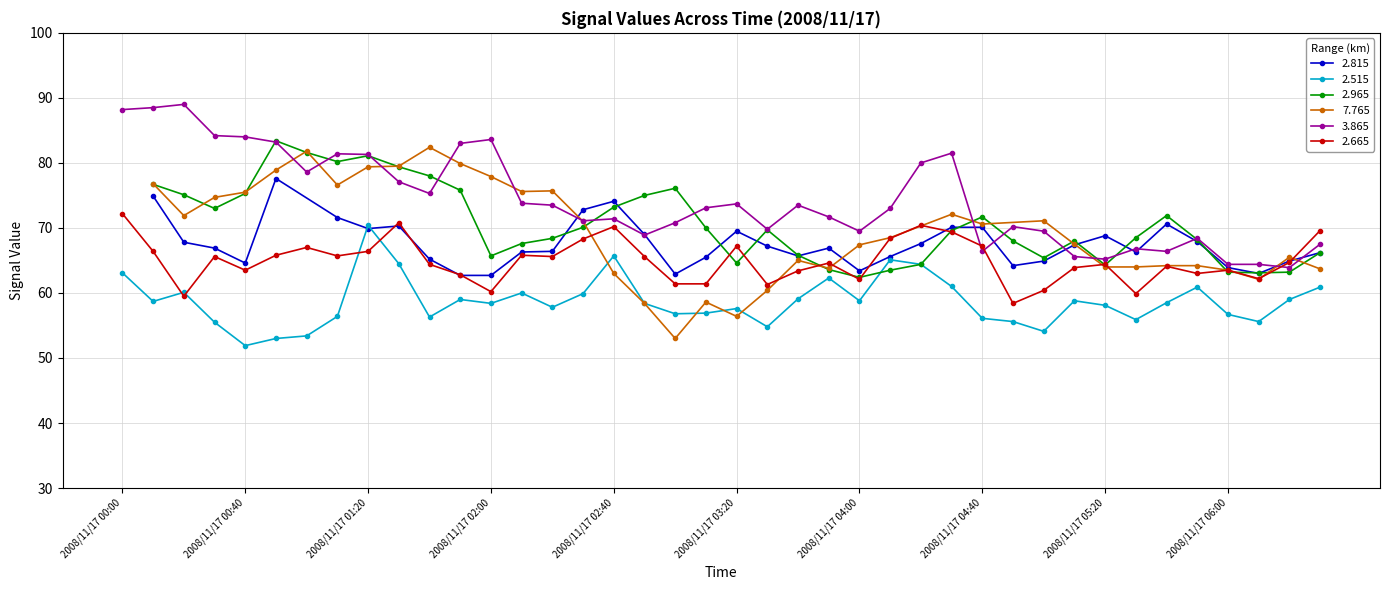

What is the label of the 11th point from the left?

2008/11/17 01:40